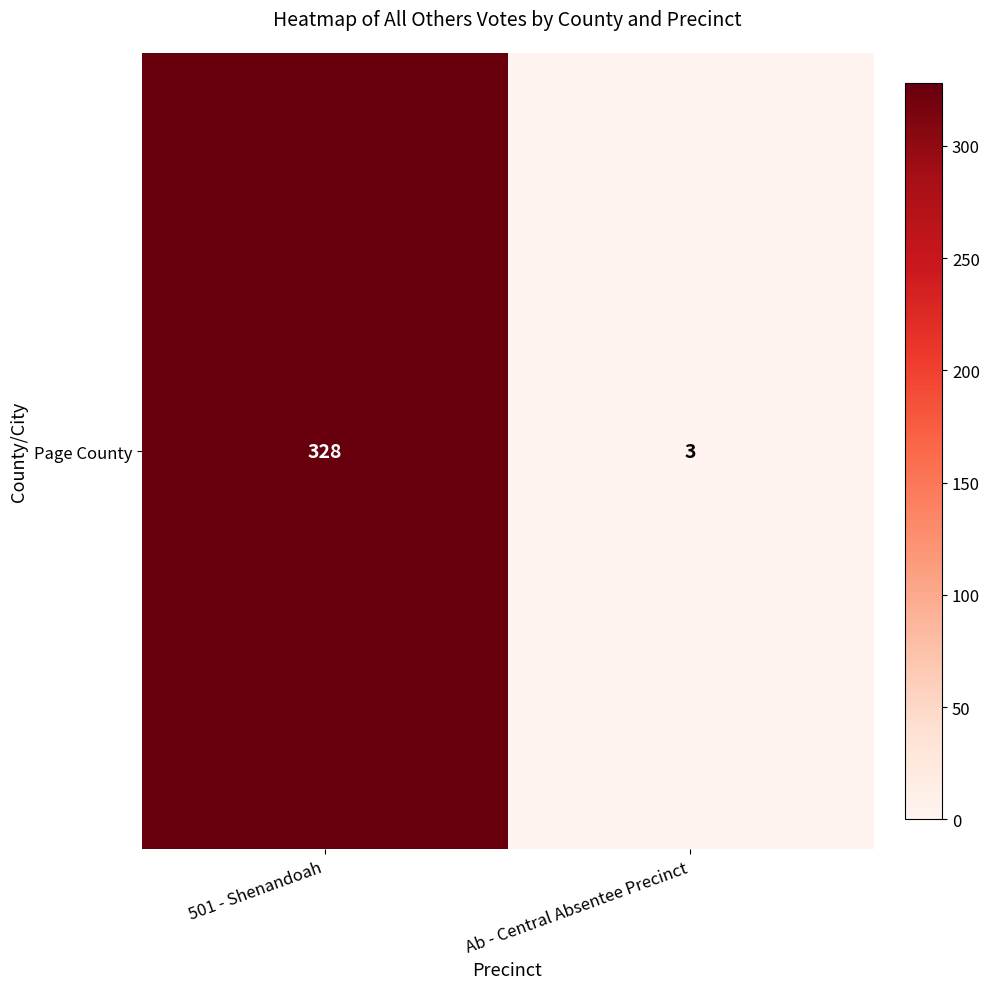

List the labels in order of value, smallest first.

Ab - Central Absentee Precinct, 501 - Shenandoah